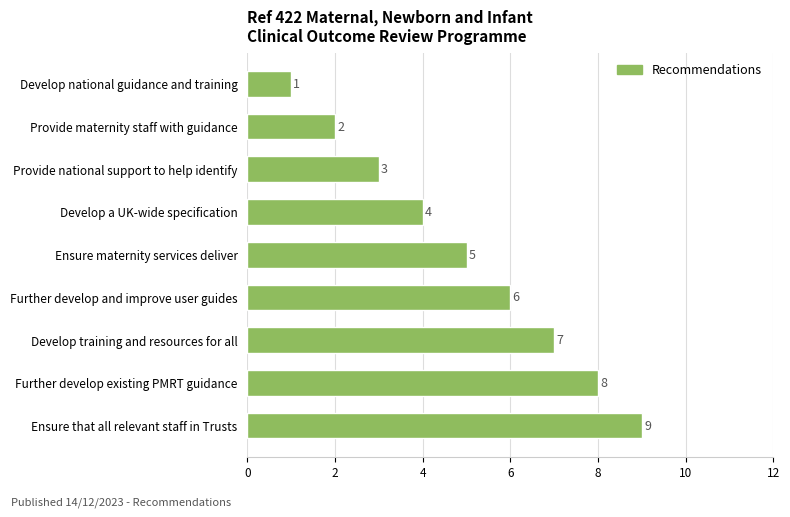

Rank the categories by value from highest to lowest.

Ensure that all relevant staff in Trusts, Further develop existing PMRT guidance, Develop training and resources for all, Further develop and improve user guides, Ensure maternity services deliver, Develop a UK-wide specification, Provide national support to help identify, Provide maternity staff with guidance, Develop national guidance and training